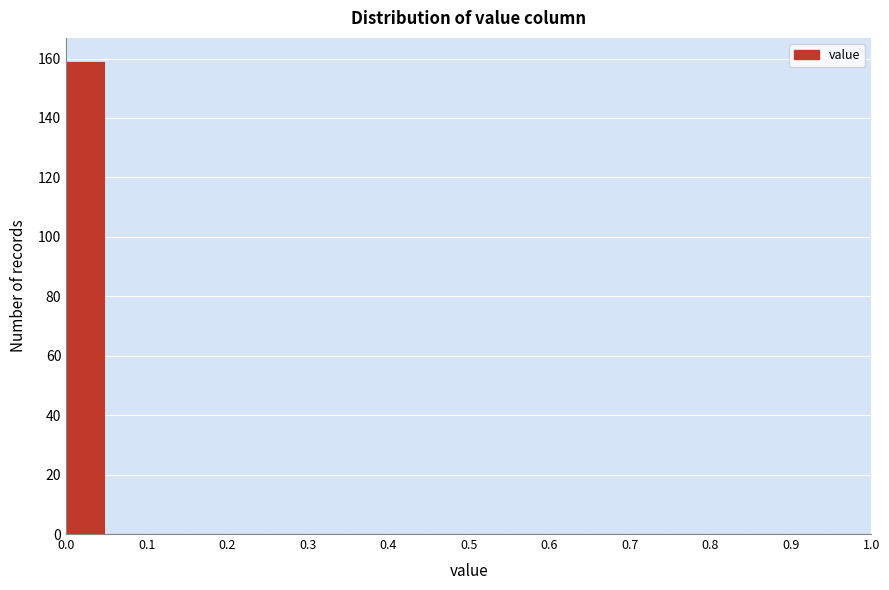

How tall is the bar that spans 0.00 to 0.05 on the x-axis? The values are not printed on the chart, so give them approximately, as read against the axis.

160